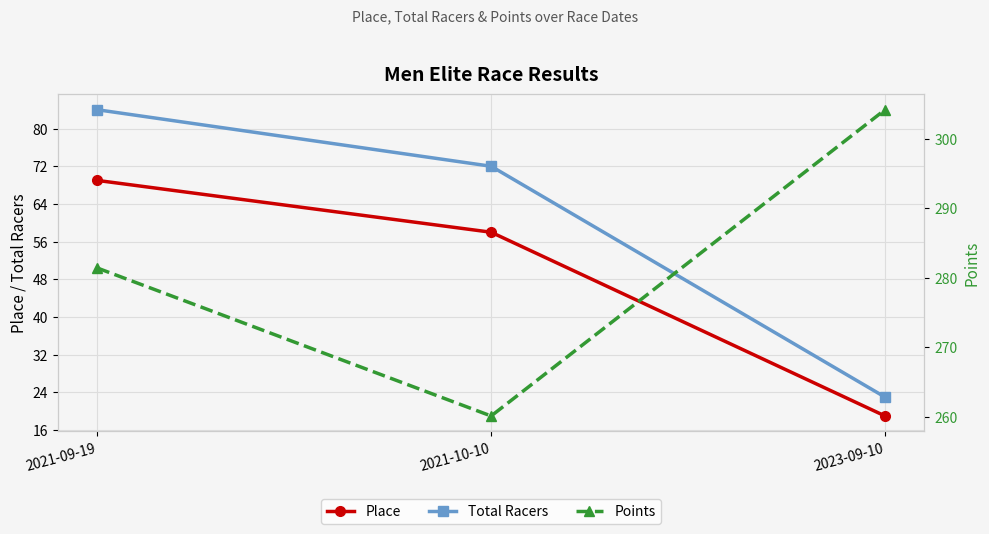

Is it true that Total Racers equals 55.7 at 2021-09-19?

False